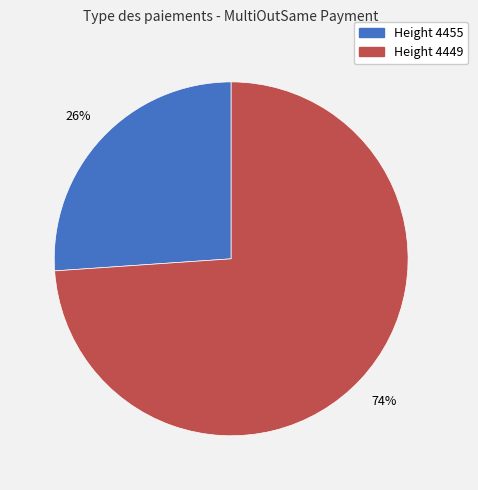

To the nearest percent, what is the average slice percentage?

50%